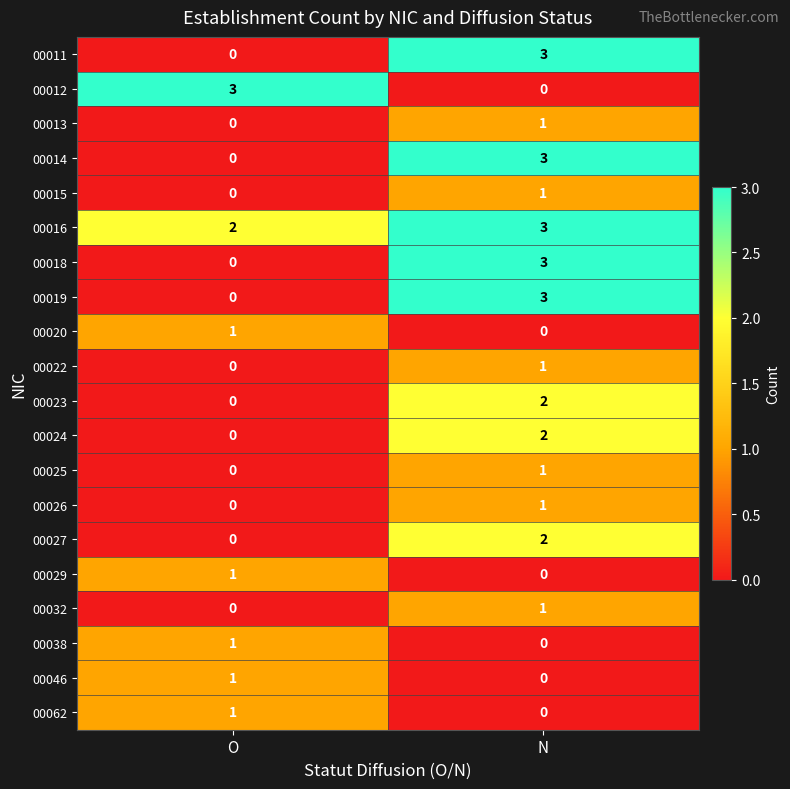

Is it true that 00038 equals 0 at N?

True